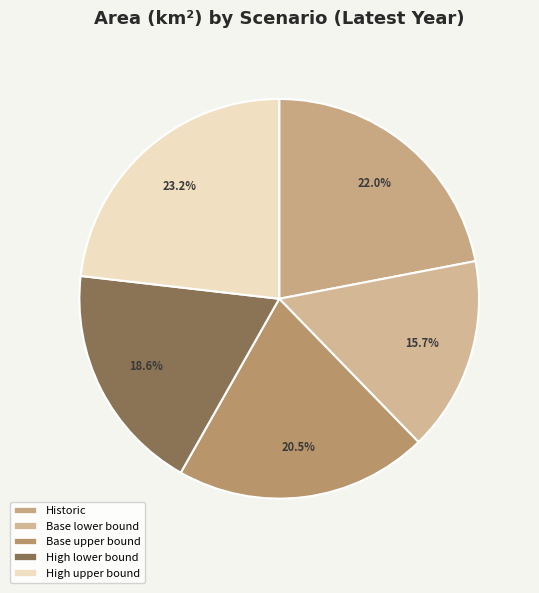

Rank the categories by value from lowest to highest.

Base lower bound, High lower bound, Base upper bound, Historic, High upper bound